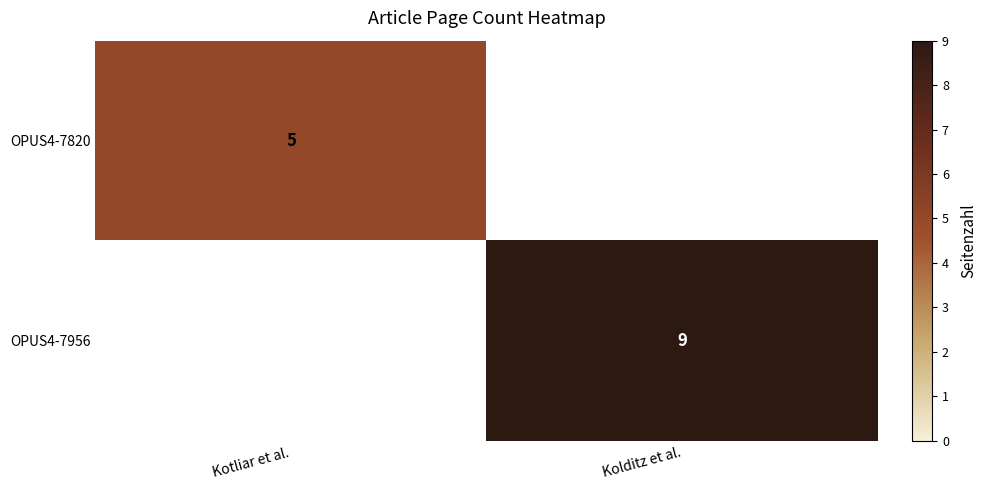

True or false: OPUS4-7820 has a value of 7 at Kotliar et al..

False